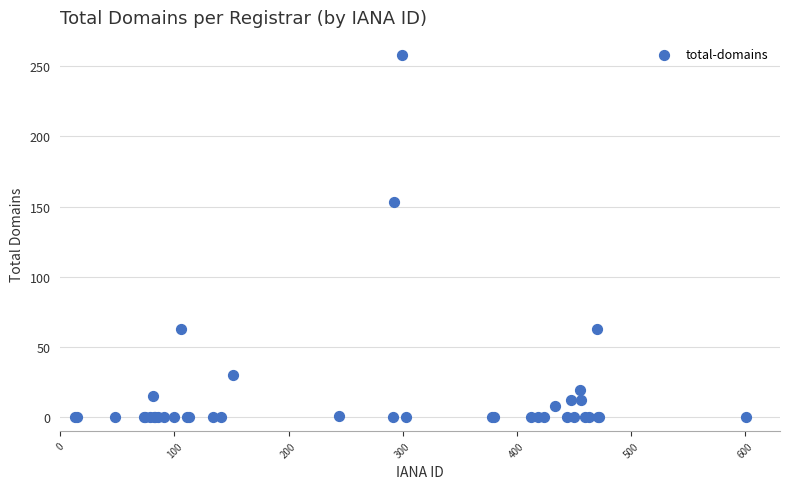

What Y value in the scatter plot is closest to 129?

153